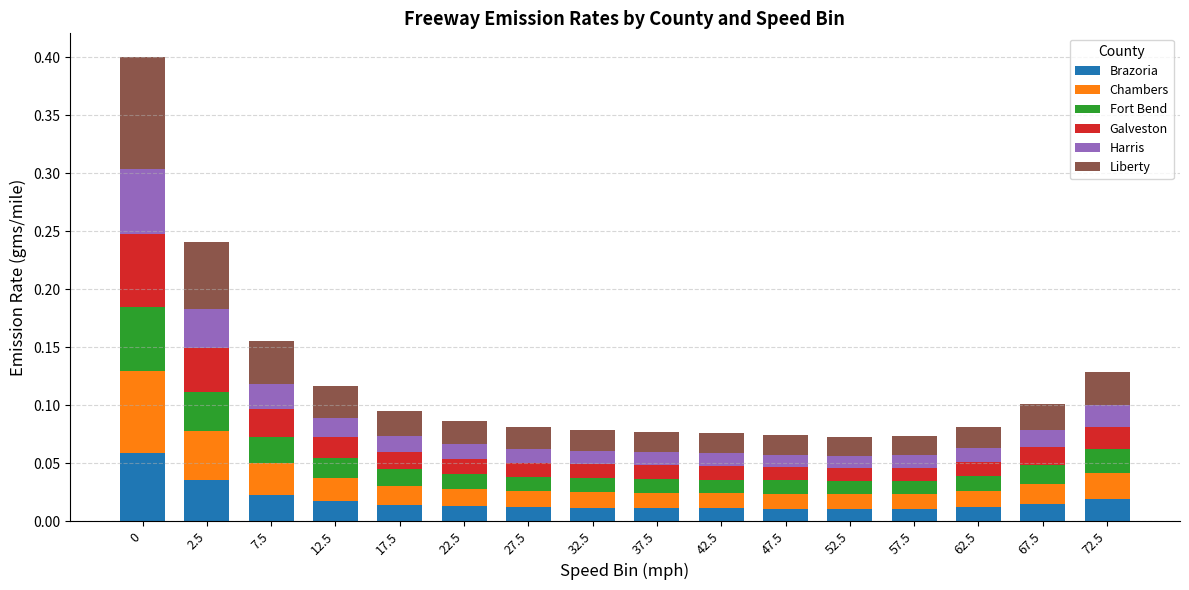

The Brazoria series shows 0.1 at 0. True or false?

True